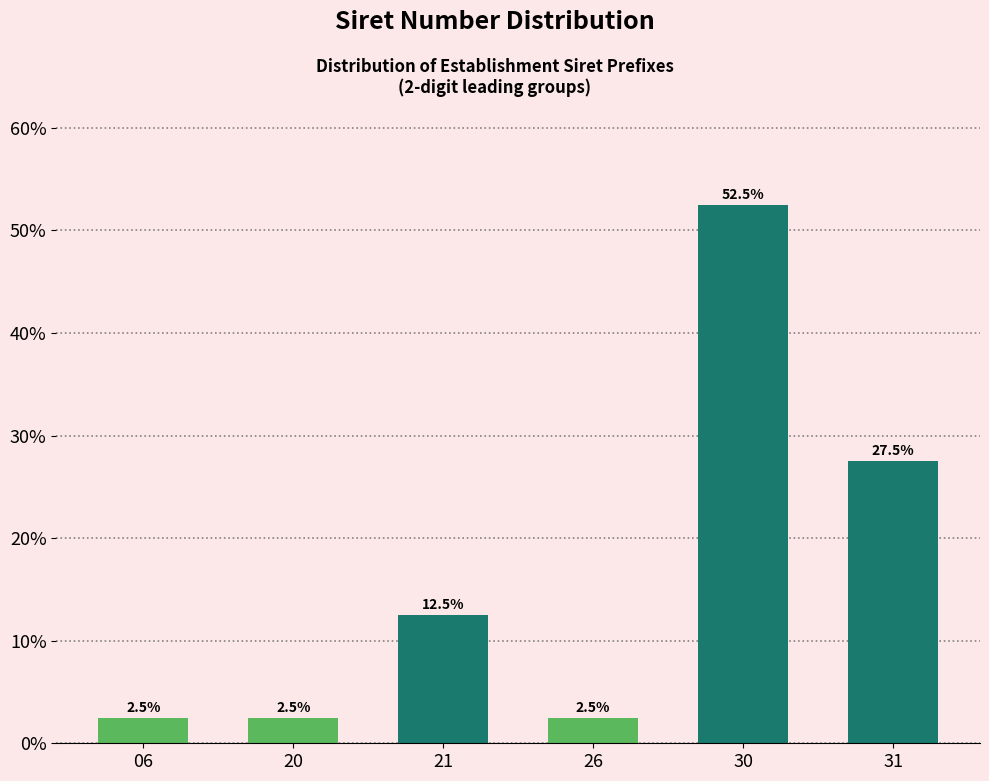

Reading left to right, what are all the values shown in this chart?

2.5	2.5	12.5	2.5	52.5	27.5